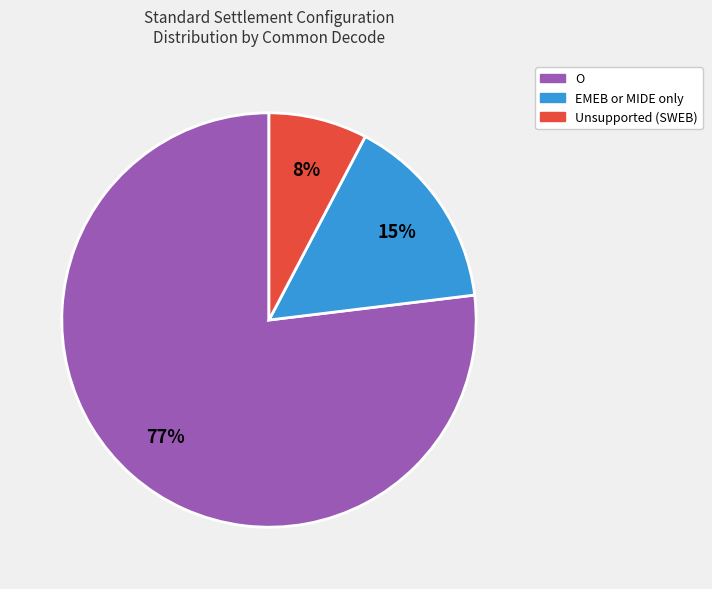

Is there a majority slice in this chart?

Yes